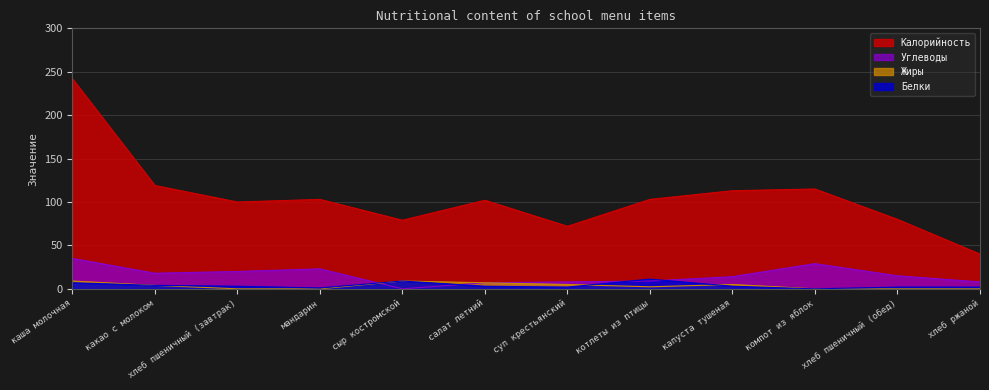

What is the difference between the maximum and second lowest values in the Белки series?

10.2